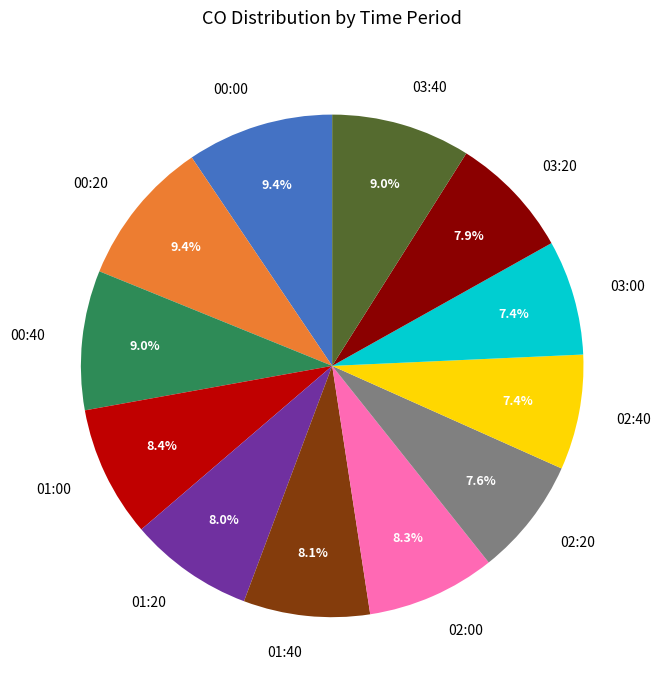

True or false: 03:00 accounts for 7% of the total.

True